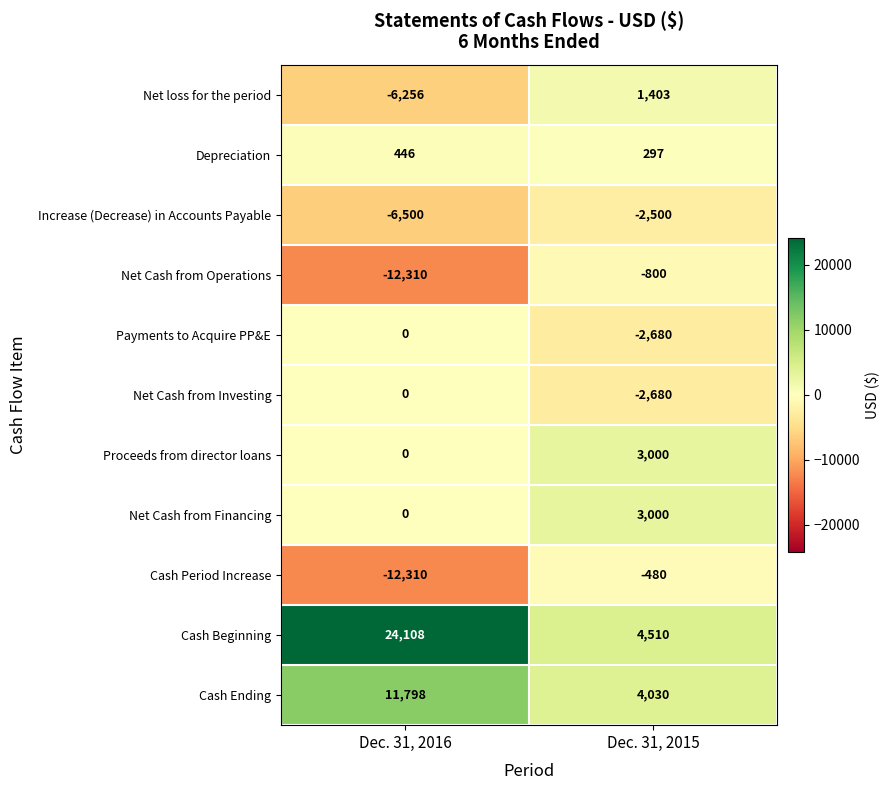

What is the average value of the Cash Period Increase series?

-6395